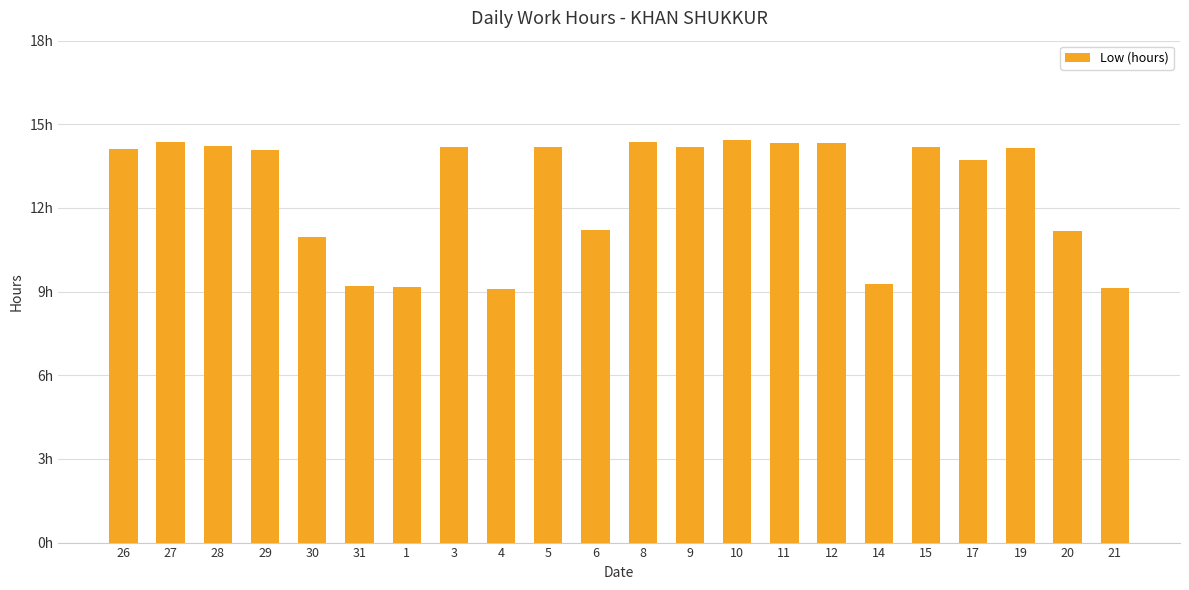

Does the chart contain any negative values?

No